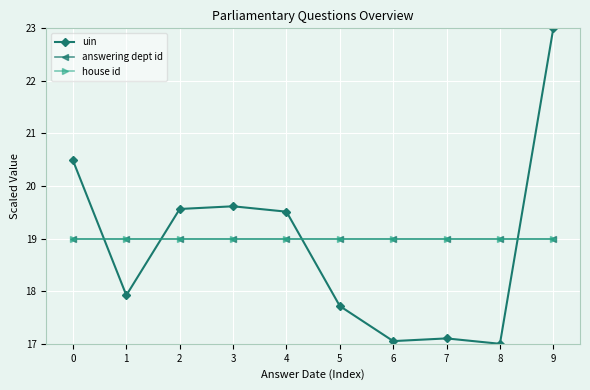

In uin, how many points are higher than both neighbors (excluding endpoints)?

2